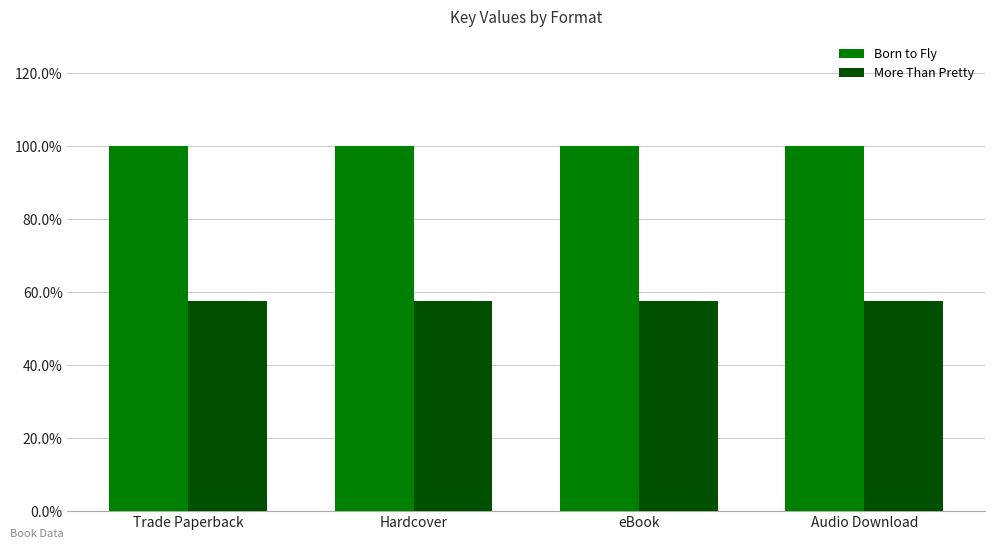

The Born to Fly series shows 1.0 at Hardcover. True or false?

True